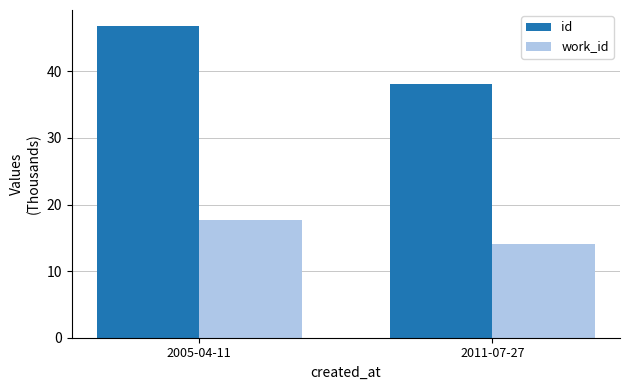

Is it true that id equals 81.8 at 2005-04-11?

False